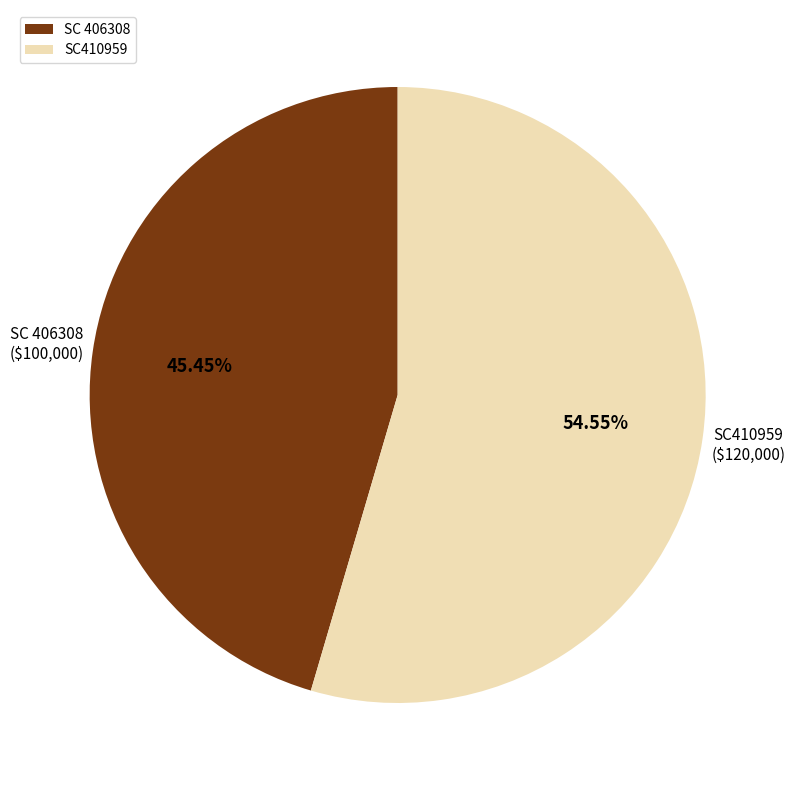

What percentage is the SC410959 slice, to the nearest percent?

55%